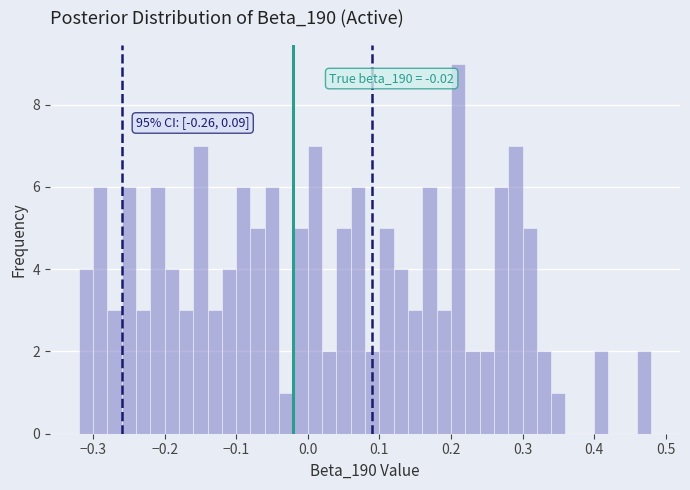

Around what value on the x-axis is the tallest bar? Give the approximate position of its centre, as read against the axis.

0.21